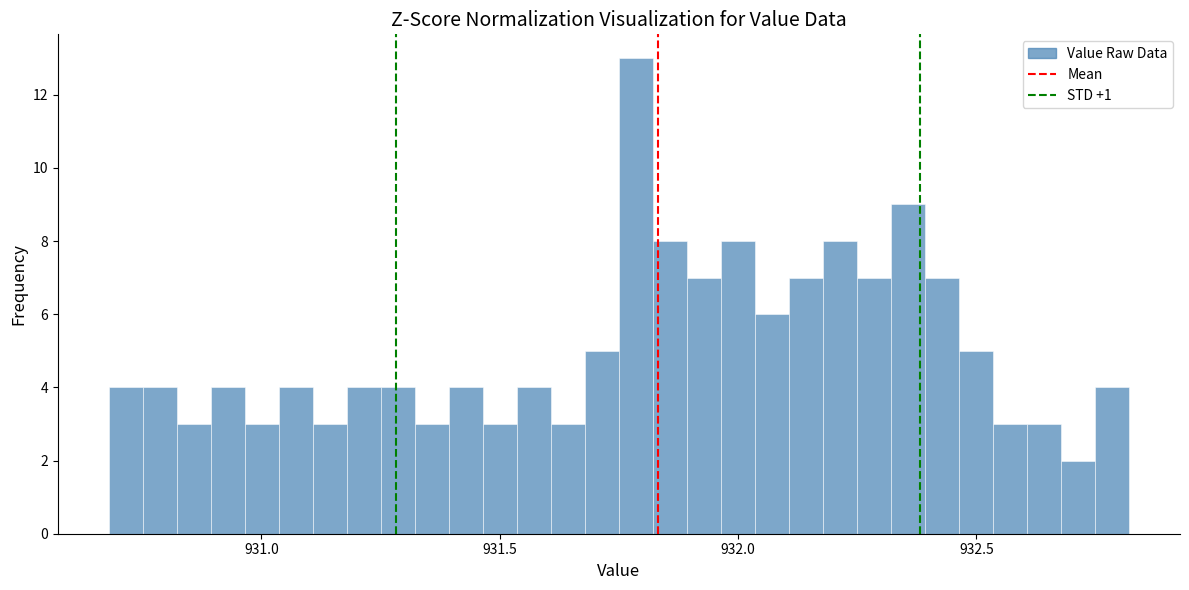

Around what value on the x-axis is the tallest bar? Give the approximate position of its centre, as read against the axis.

931.80